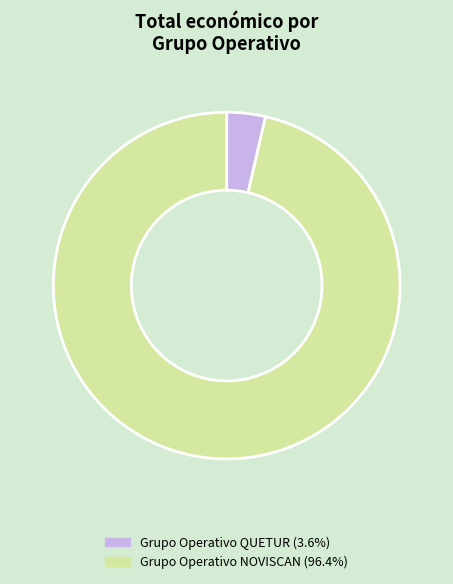

Is there any slice that represents more than half of the pie?

Yes